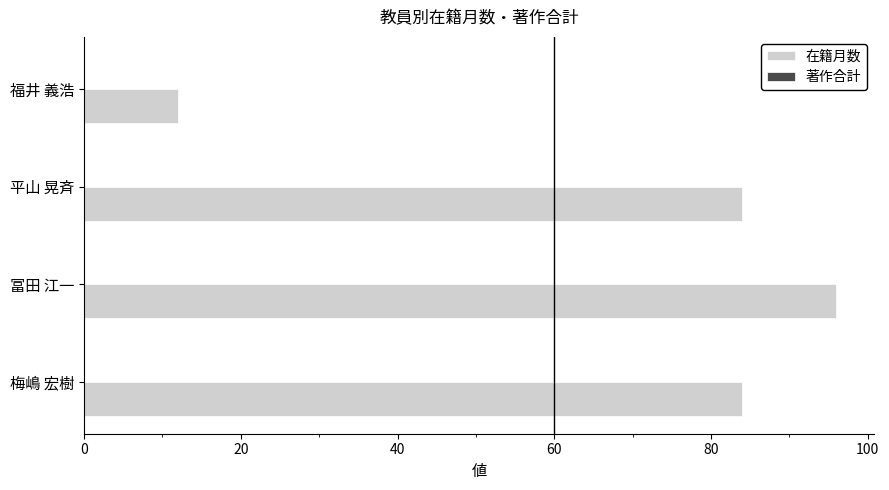

What is the ratio of the value at 平山 晃斉 to the value at 福井 義浩?

7.0